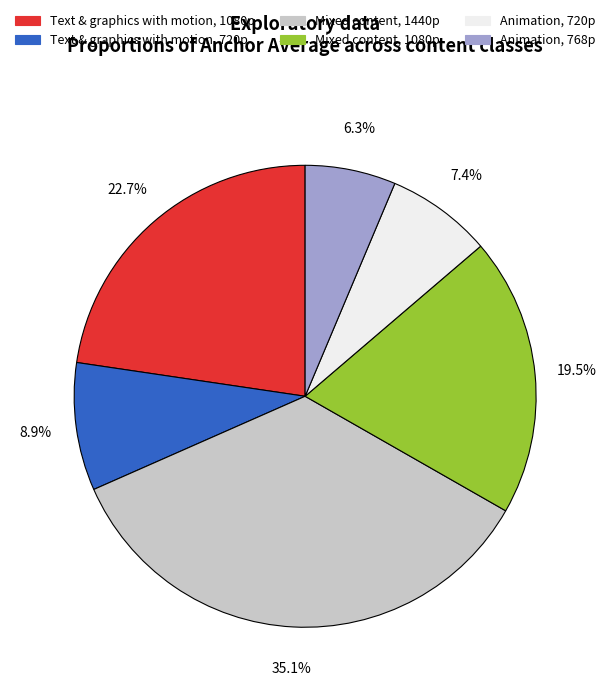

To the nearest percent, what is the difference between the largest and smallest slice percentages?

29%